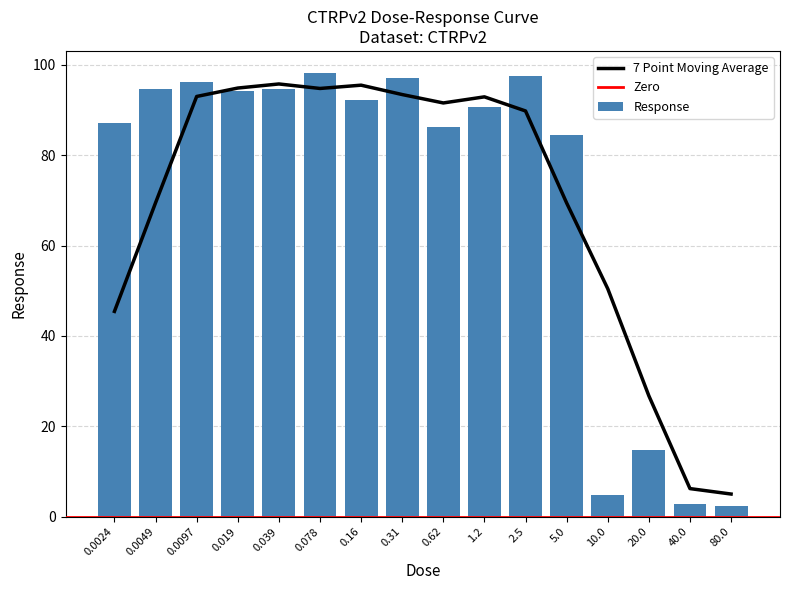

What is the sum of all values?

1137.8